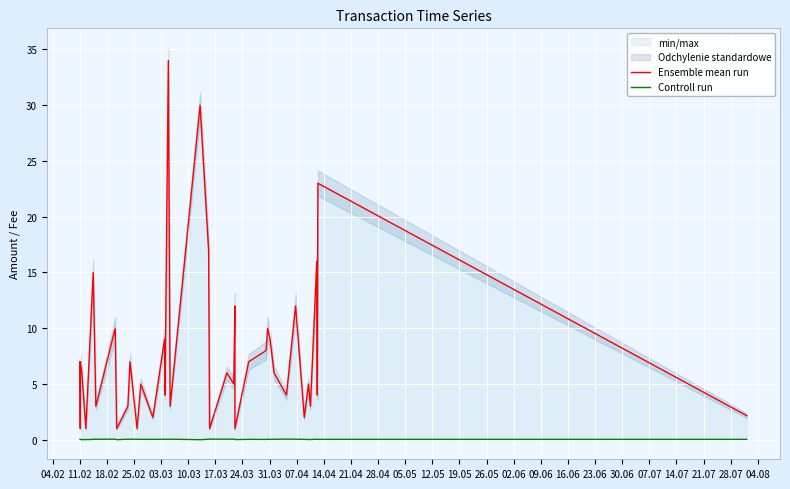

True or false: Controll run and Ensemble mean run intersect in this chart.

False